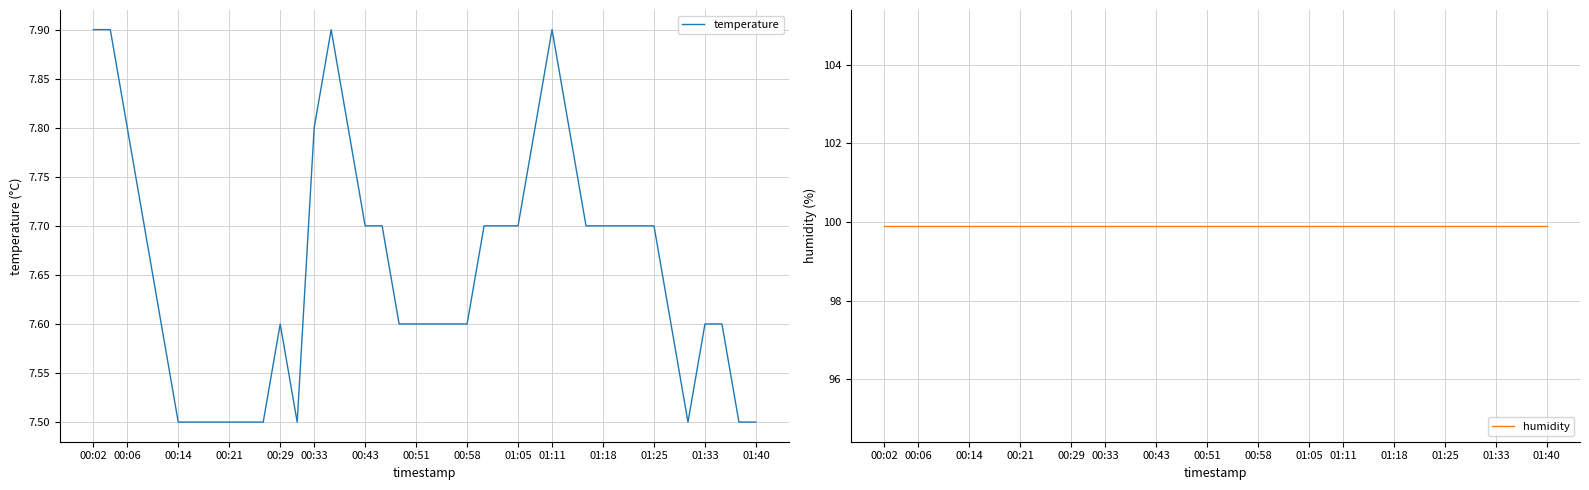

True or false: humidity and temperature cross at least once.

False